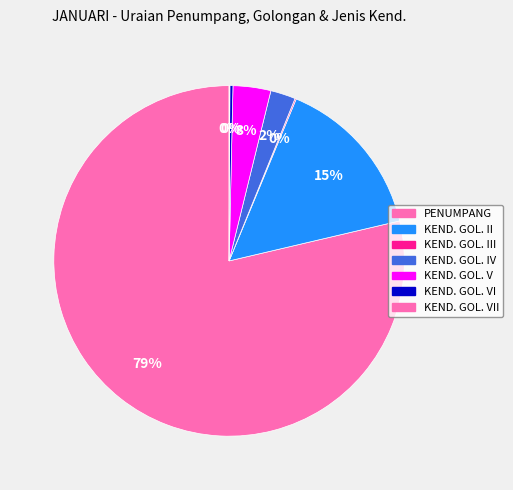

Rank the categories by value from lowest to highest.

KEND. GOL. VII, KEND. GOL. III, KEND. GOL. VI, KEND. GOL. IV, KEND. GOL. V, KEND. GOL. II, PENUMPANG